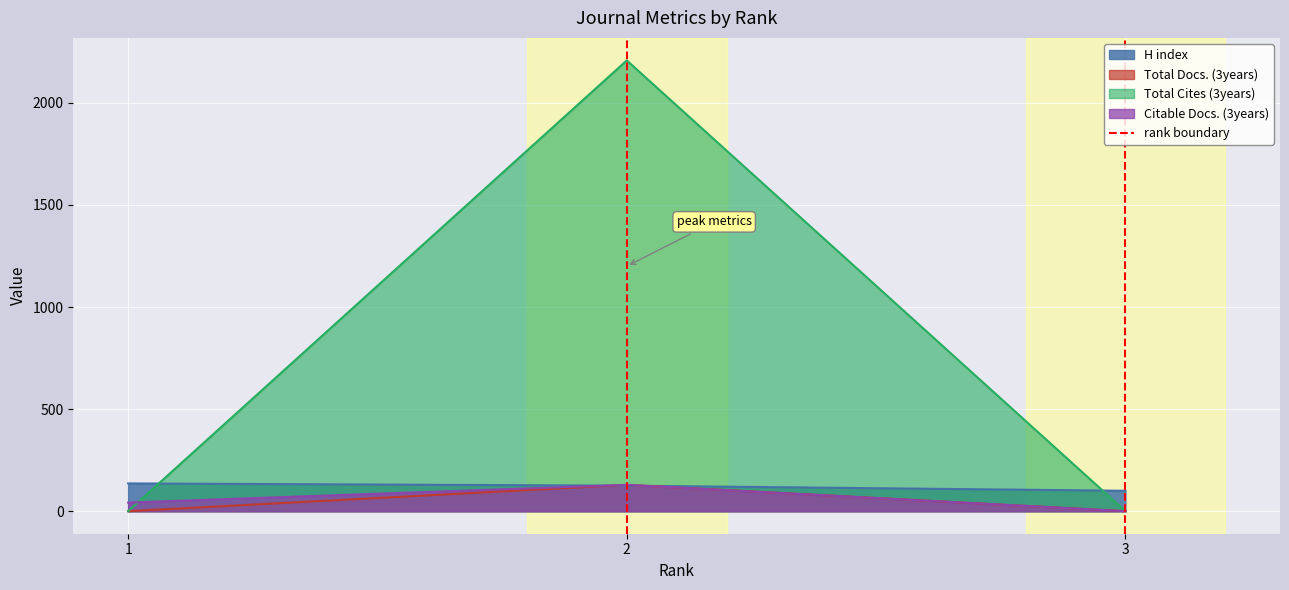

The value of H index at 2 is 125. True or false?

True